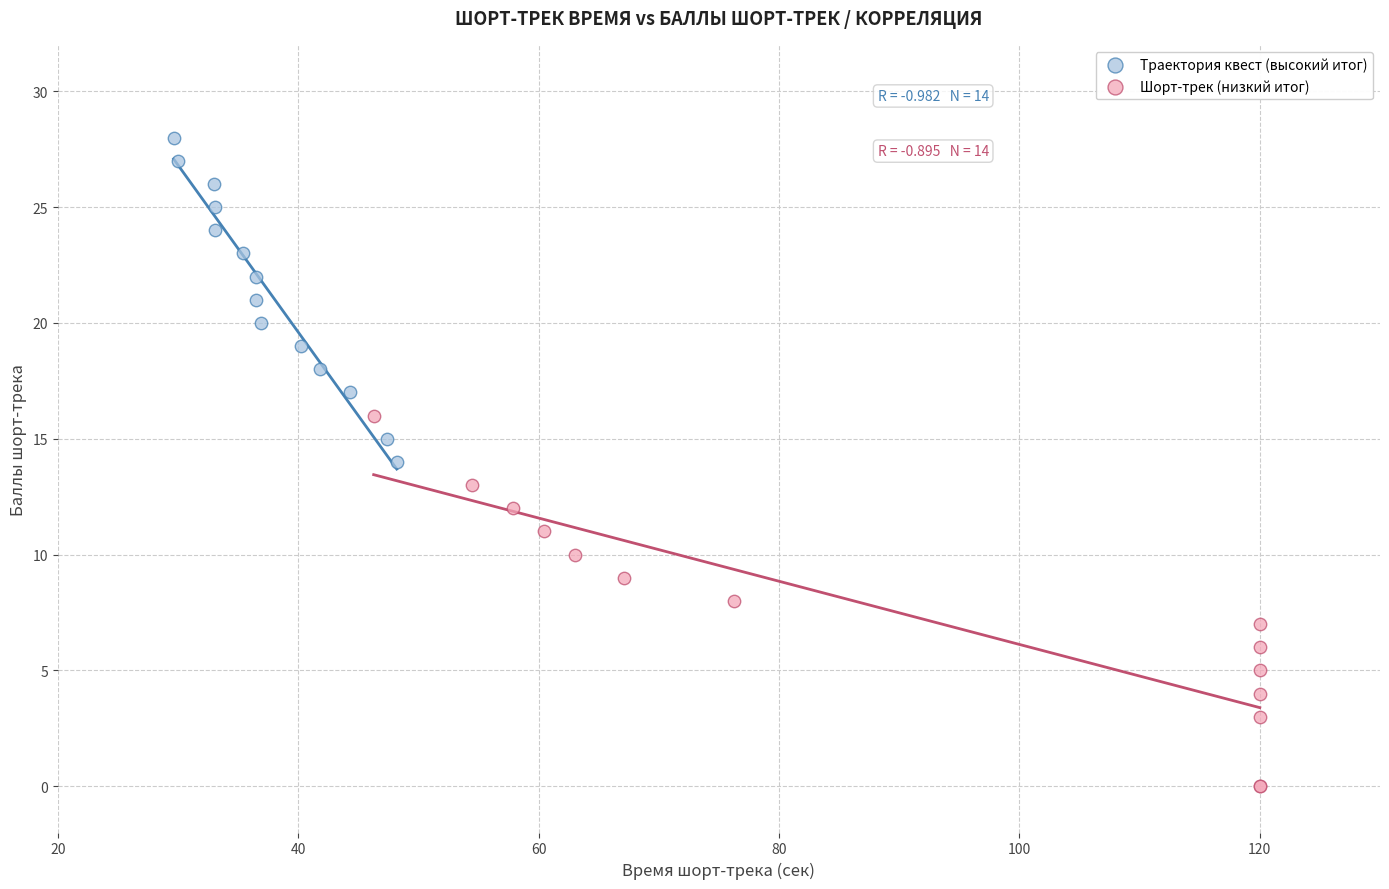

What are all the series names shown in the legend?

Траектория квест (высокий итог), Шорт-трек (низкий итог)